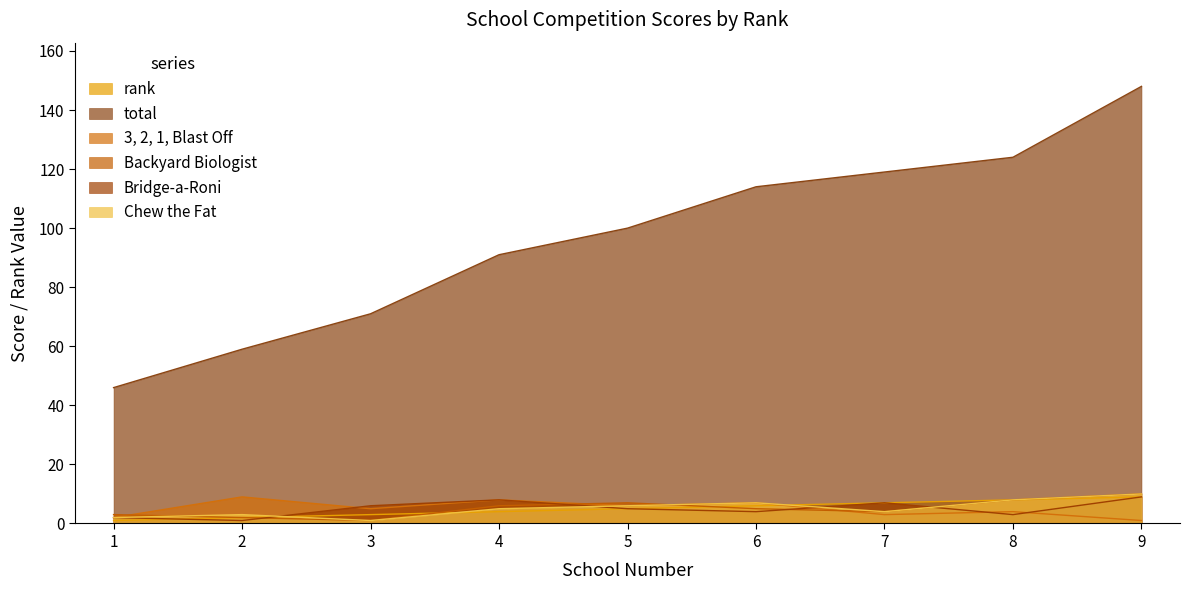

At how many categories does at least one series exceed 123?

2